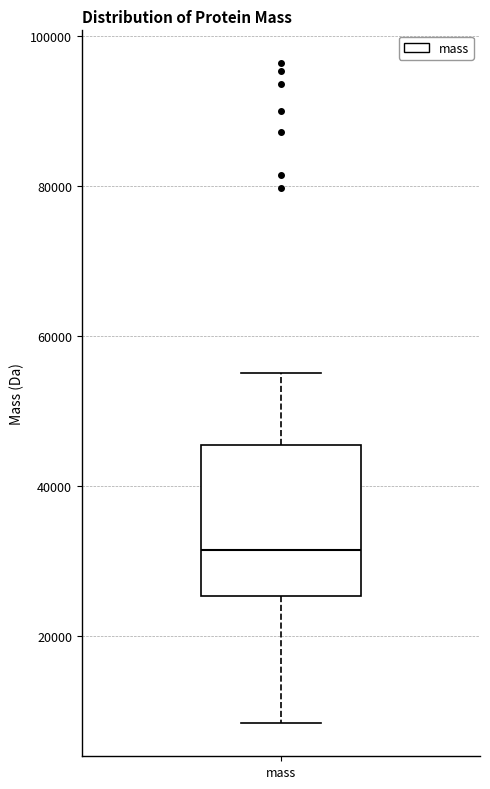

Transcribe this box plot: give where the median line is, the range the box spans, and where the two whiskers end, as read against the y-axis. The values are not printed on the chart, so give them approximately, as read against the axis.

median 32000, box 26000 to 46000, whiskers 8000 to 56000